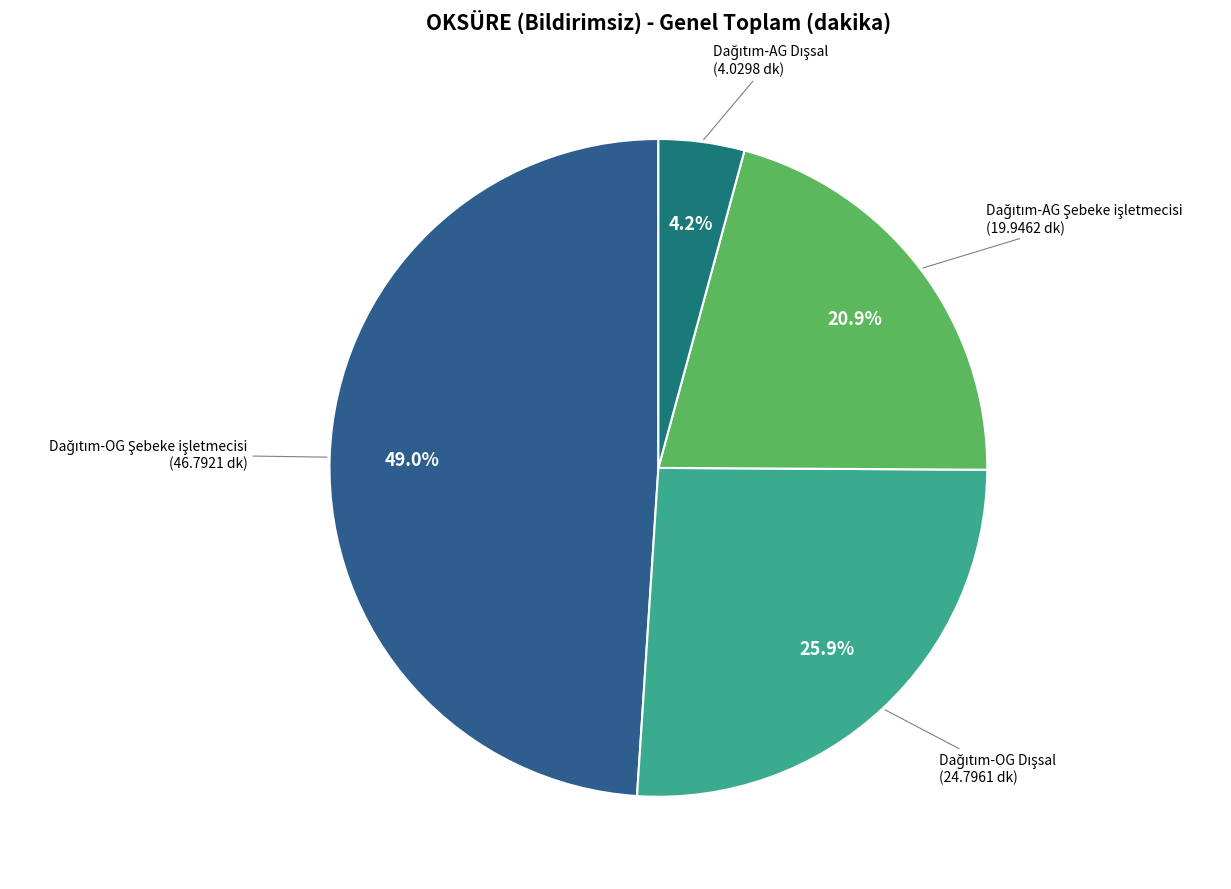

Is there a majority slice in this chart?

No